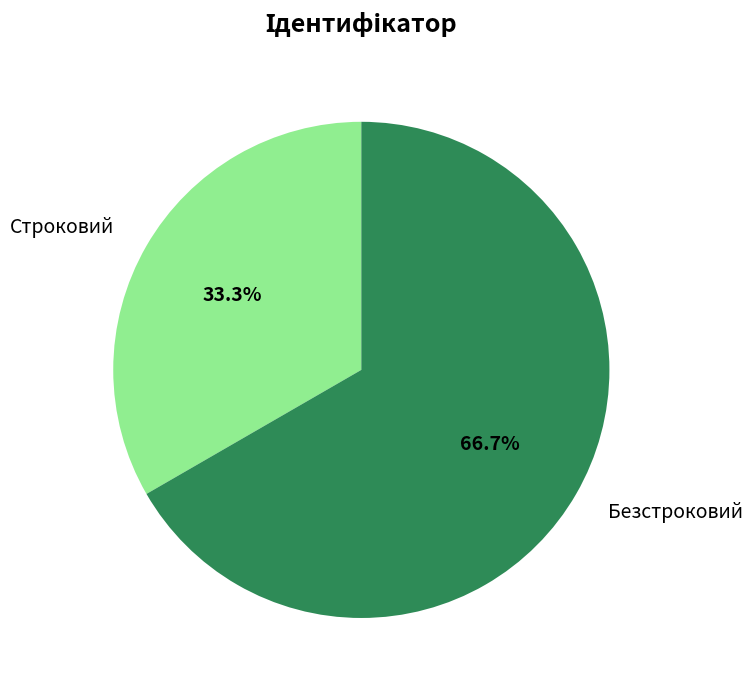

To the nearest percent, what is the combined percentage of Безстроковий and Строковий?

100%